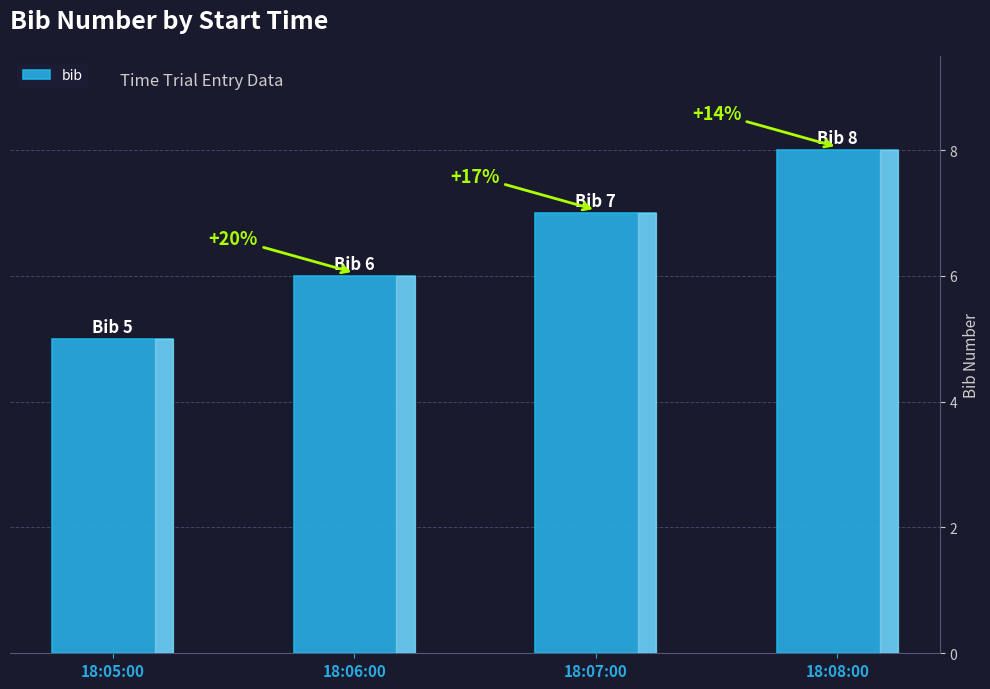

What is the sum of the values at 18:06:00 and 18:05:00?

11